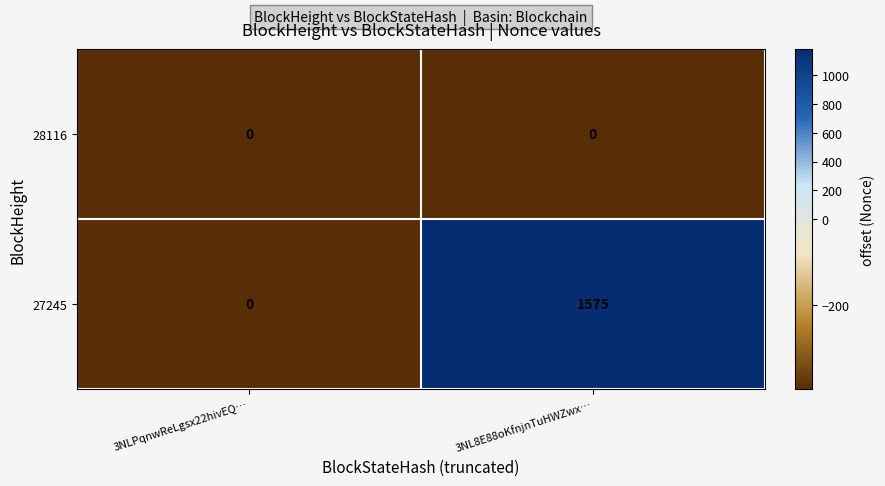

Which category has the highest value across all series?

3NL8E88oKfnjnTuHWZwx…